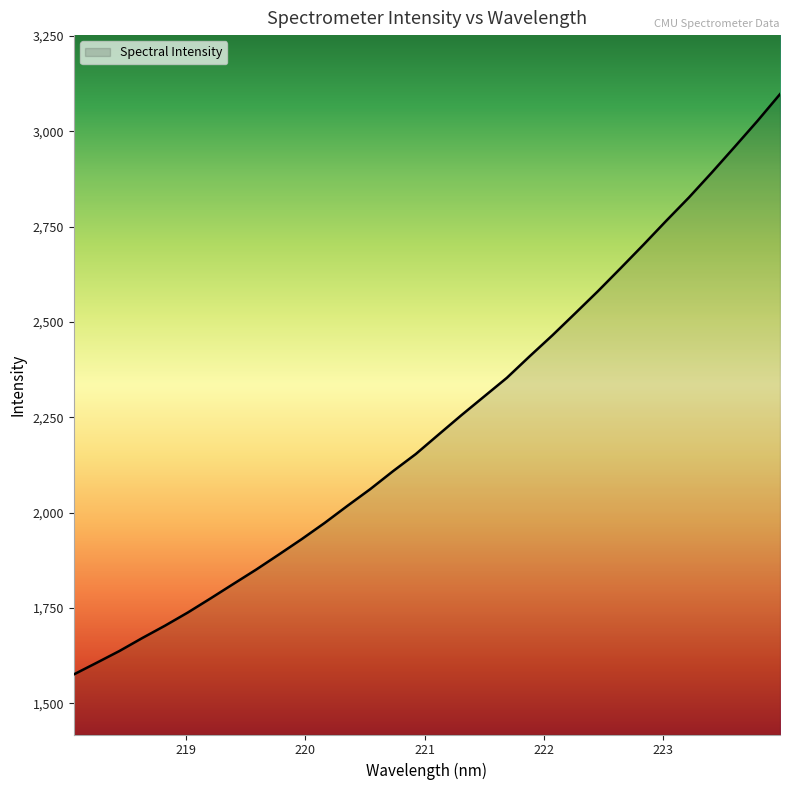

What is the difference between the maximum and minimum values?

1521.9